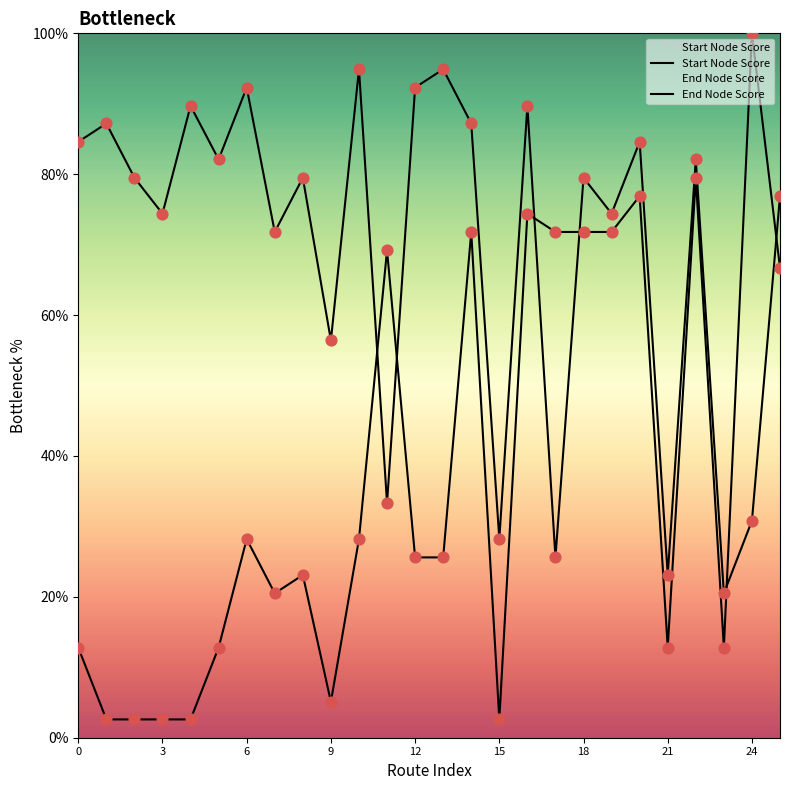

At how many categories does at least one series exceed 73?

19